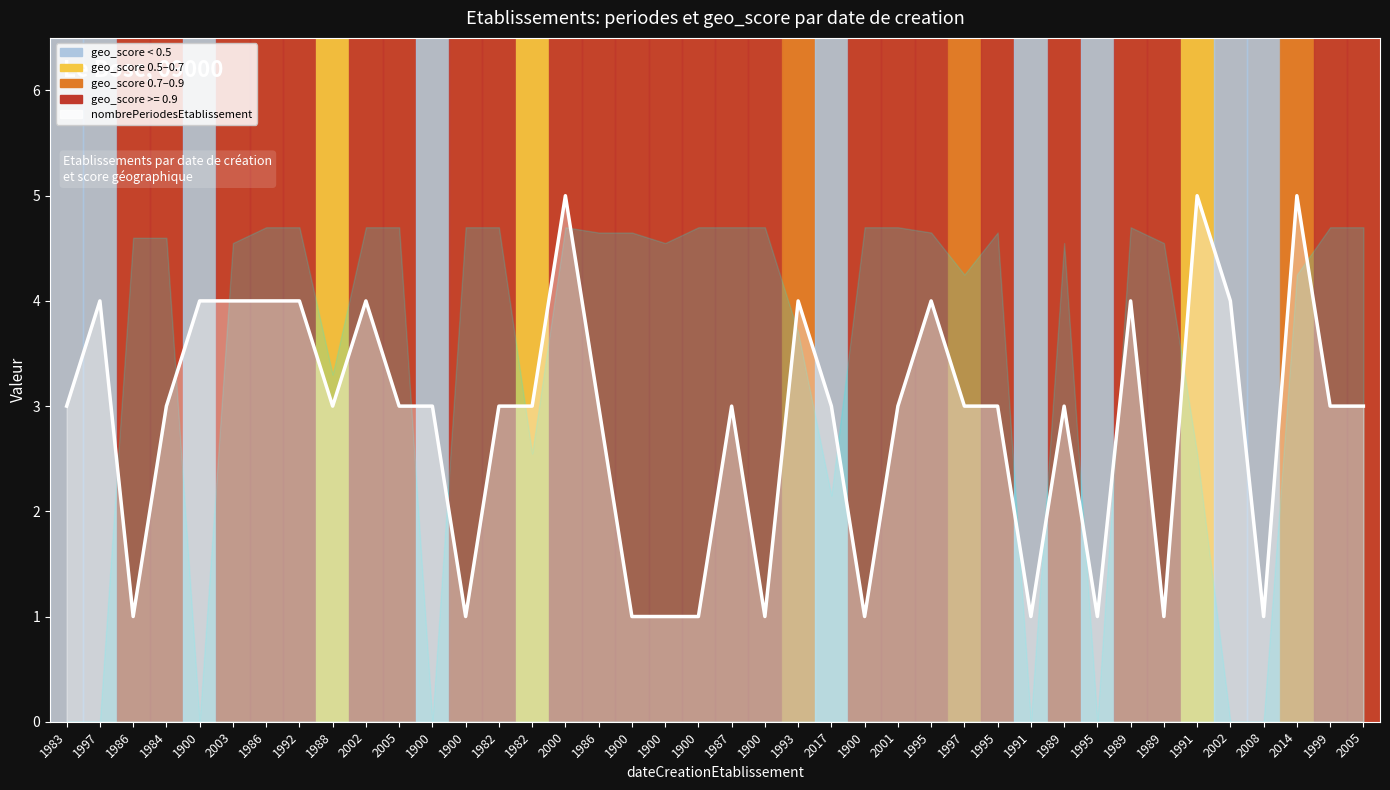

What value does the data have at 1900?

1